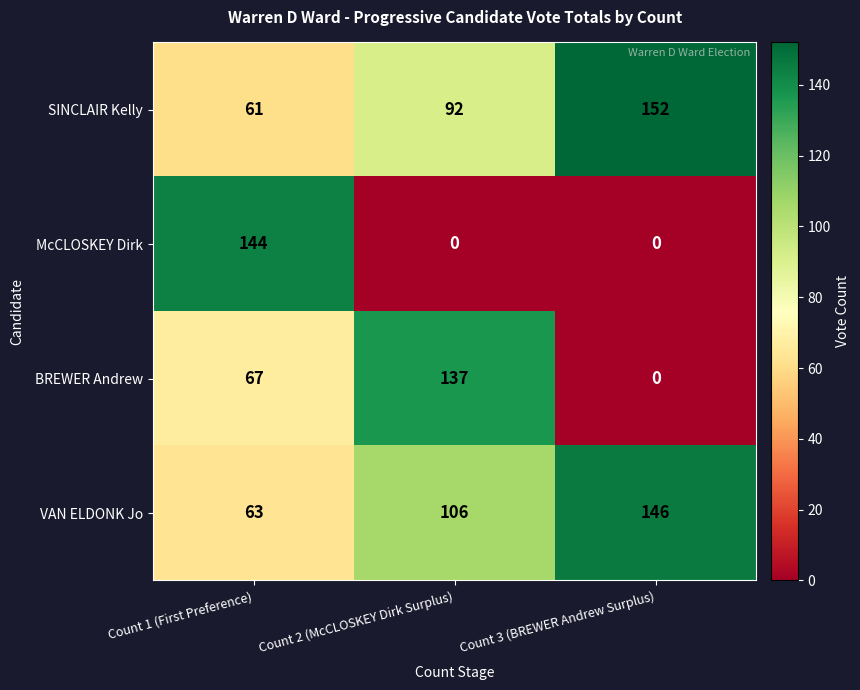

At which label is SINCLAIR Kelly closest to 106?

Count 2 (McCLOSKEY Dirk Surplus)